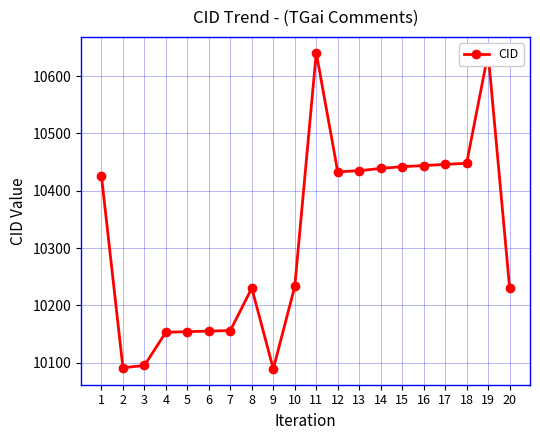

What is the difference between the maximum and minimum values?

552